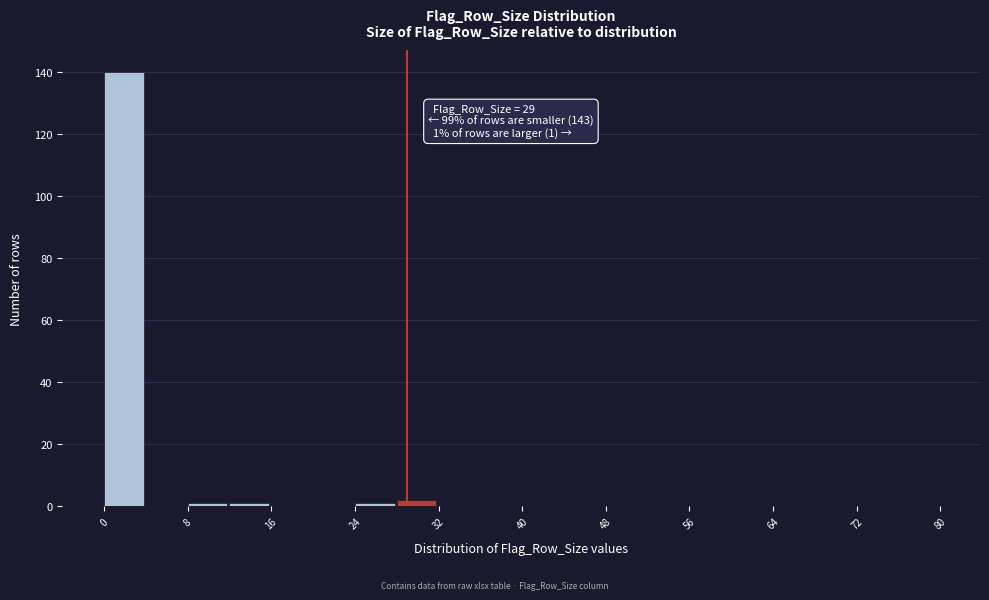

Which range on the x-axis has the tallest bar?

0 to 4